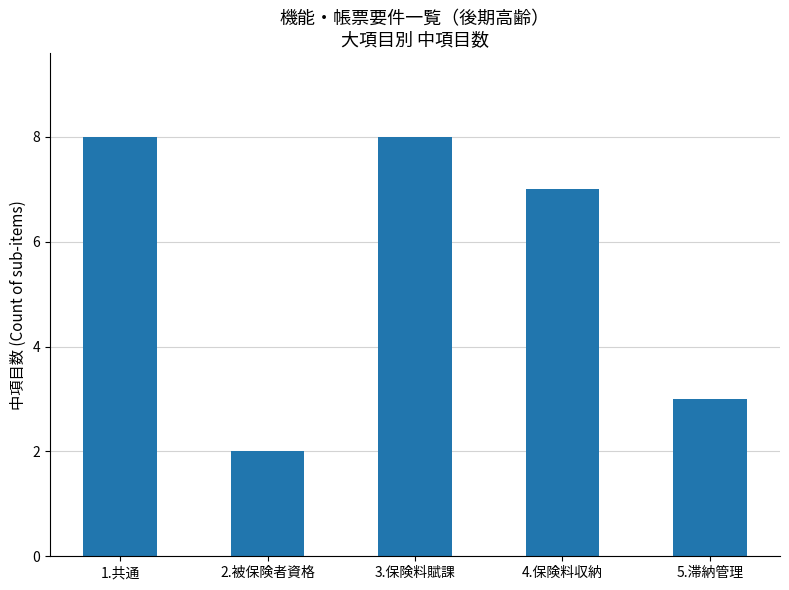

Which has a higher value, 3.保険料賦課 or 4.保険料収納?

3.保険料賦課